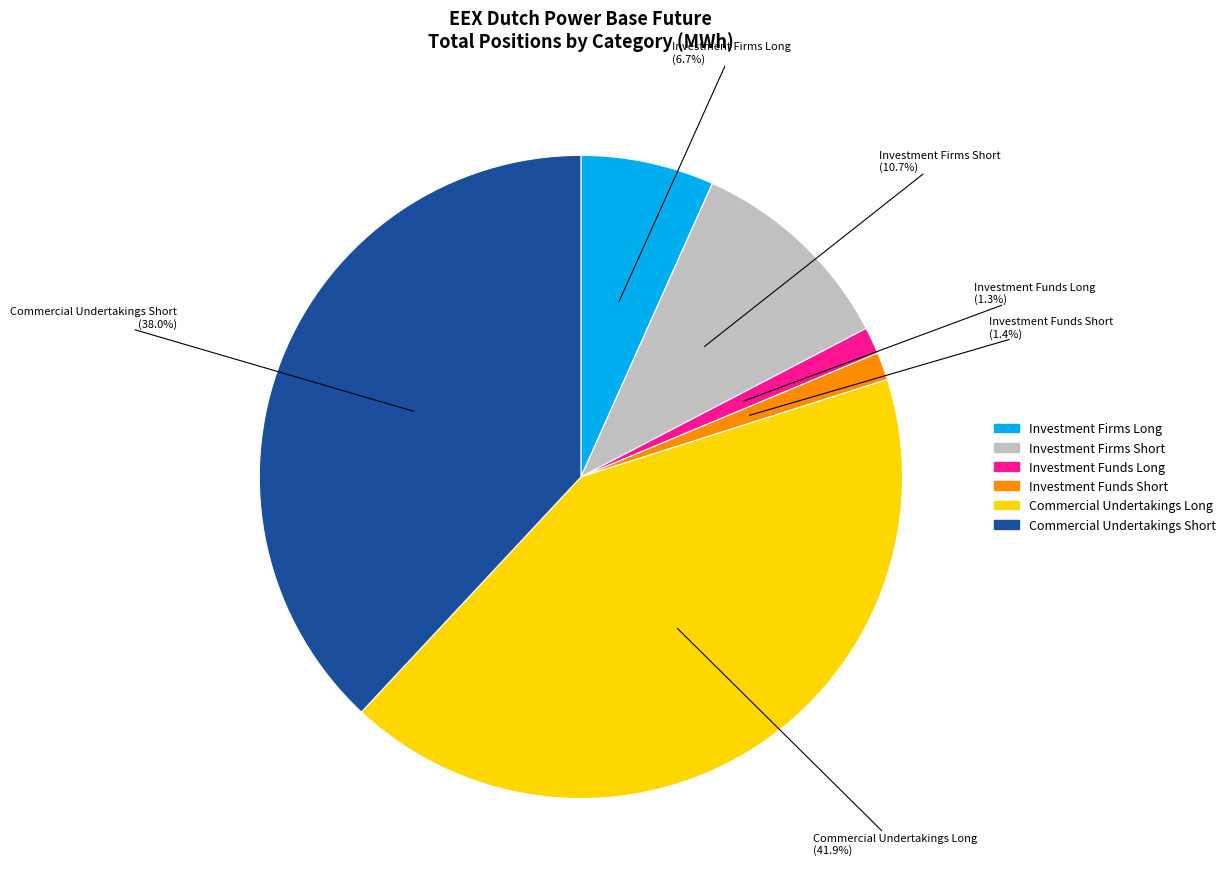

How many slices are in this pie chart?

6